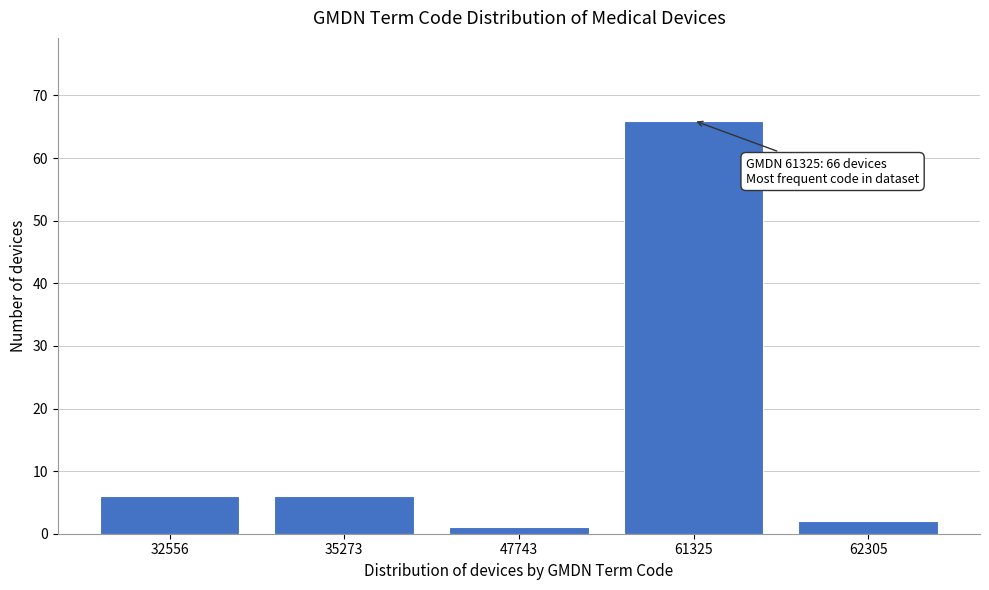

Reading left to right, list all the values displayed in this chart.

32556=6	35273=6	47743=1	61325=66	62305=2